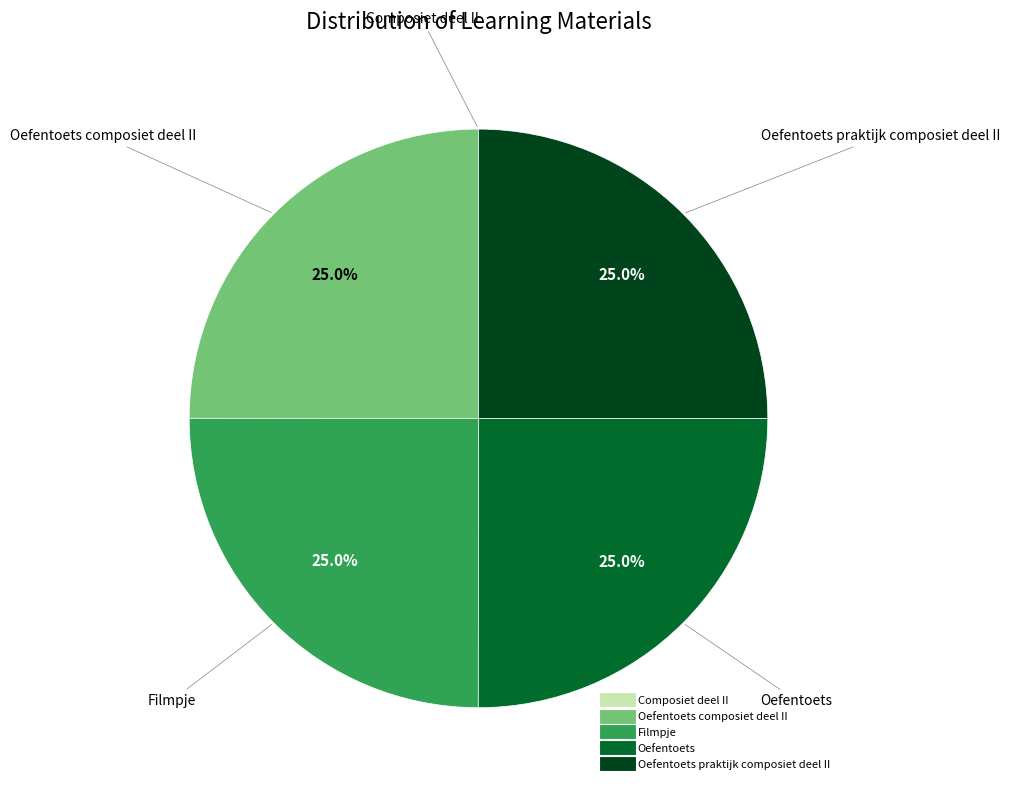

Does any single category account for the majority?

No